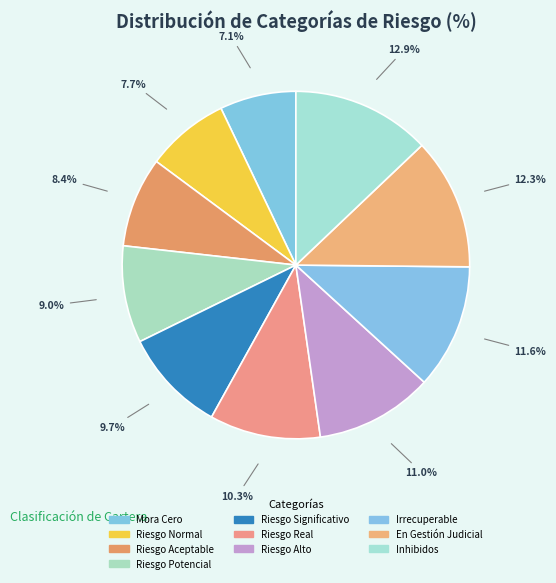

What percentage do En Gestión Judicial and Riesgo Potencial together represent?

21.3%